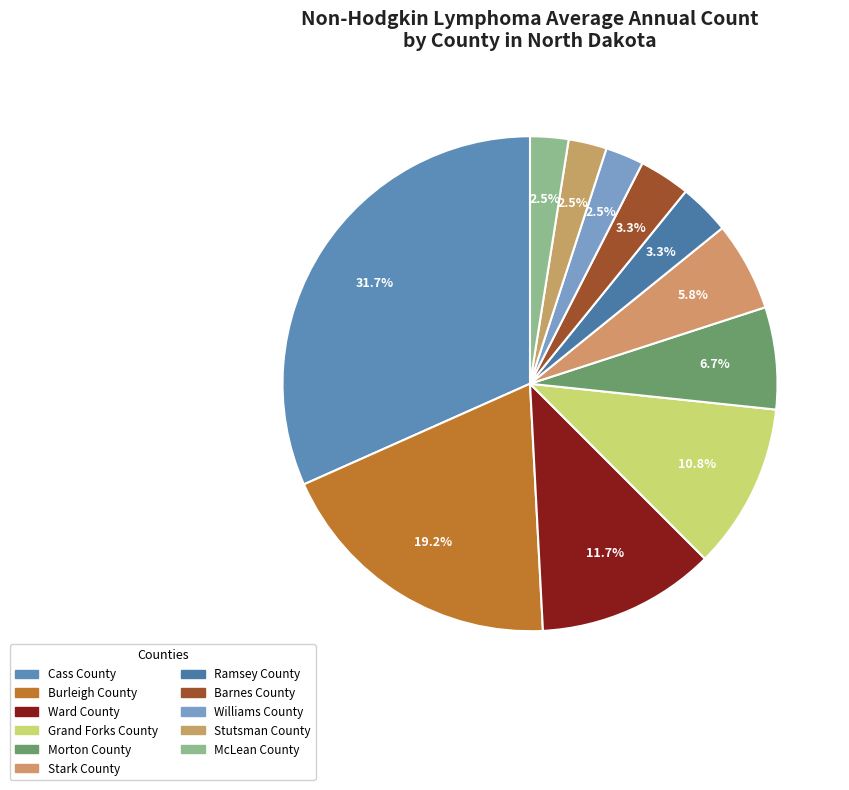

How many segments does this pie chart have?

11